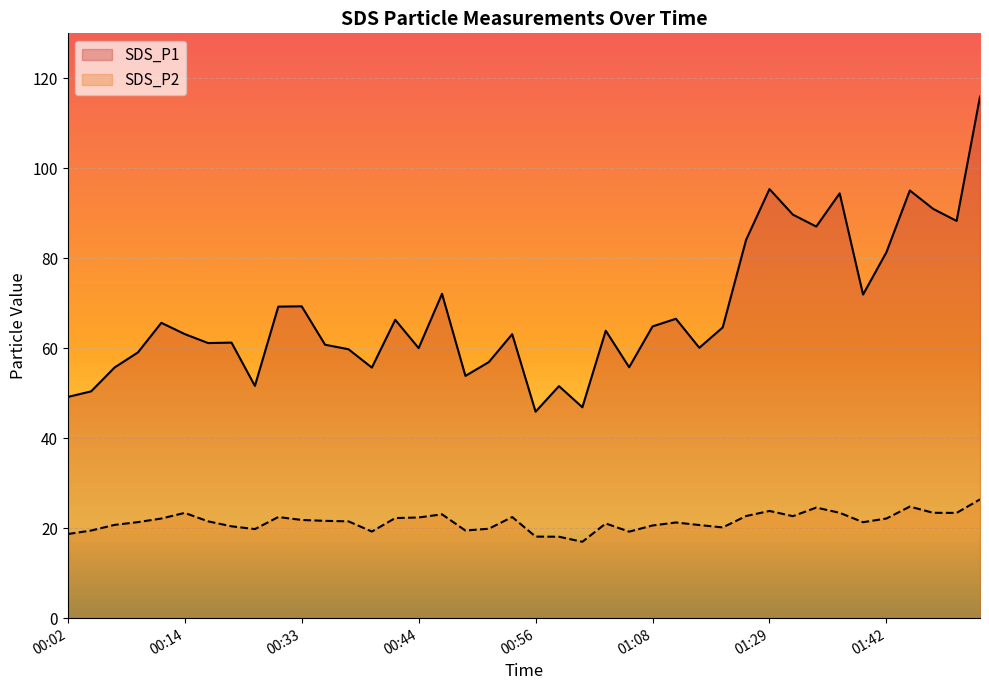

What are all the series names shown in the legend?

SDS_P1, SDS_P2